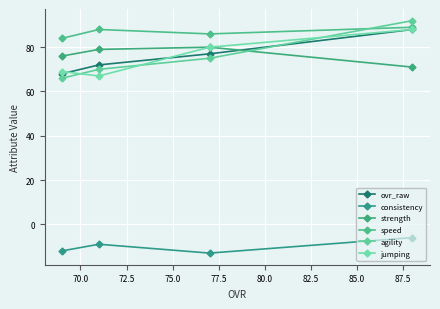

Rank the series at 70.0 from highest to lowest value.

speed, strength, jumping, ovr_raw, agility, consistency